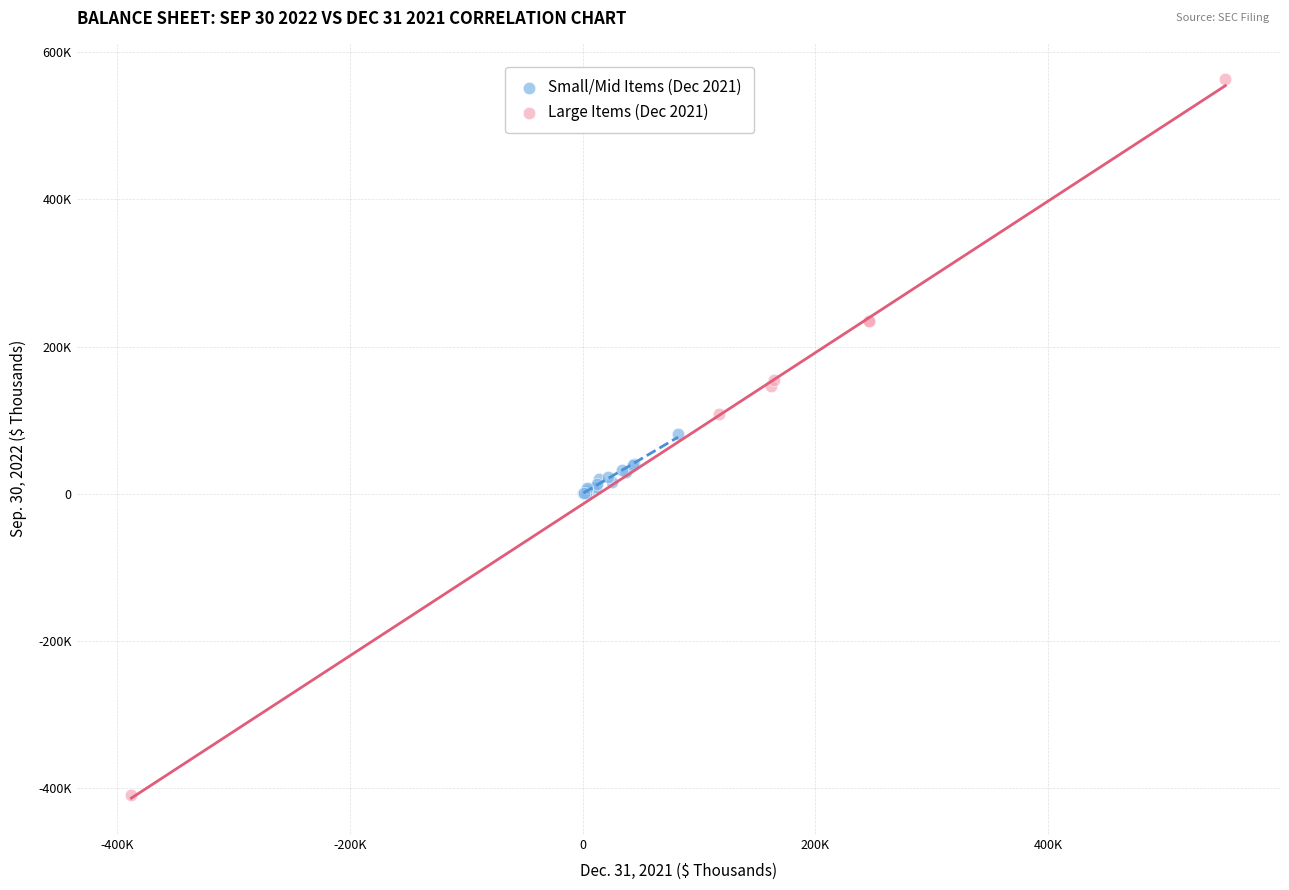

What are all the series names shown in the legend?

Small/Mid Items (Dec 2021), Large Items (Dec 2021)